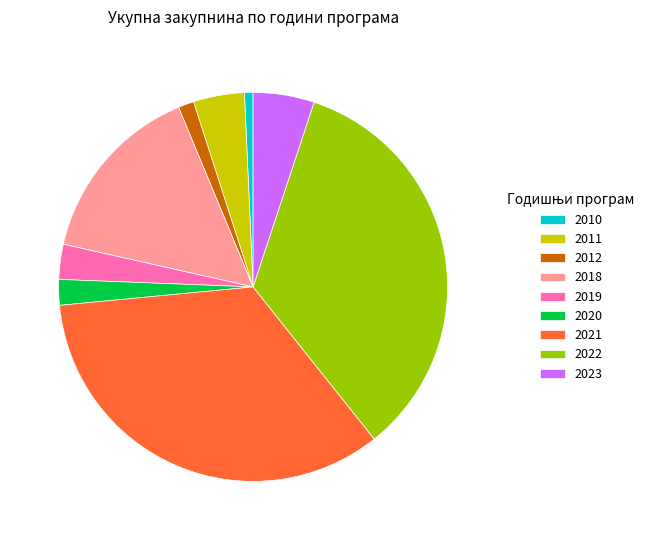

Which has a higher value, 2011 or 2010?

2011